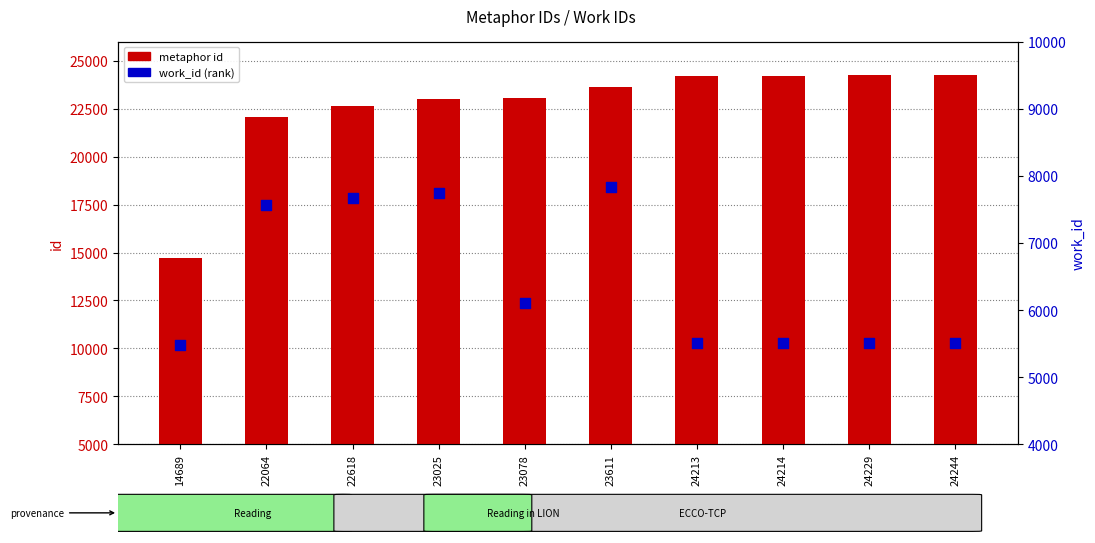

Which series reaches the minimum Y coordinate?

work_id